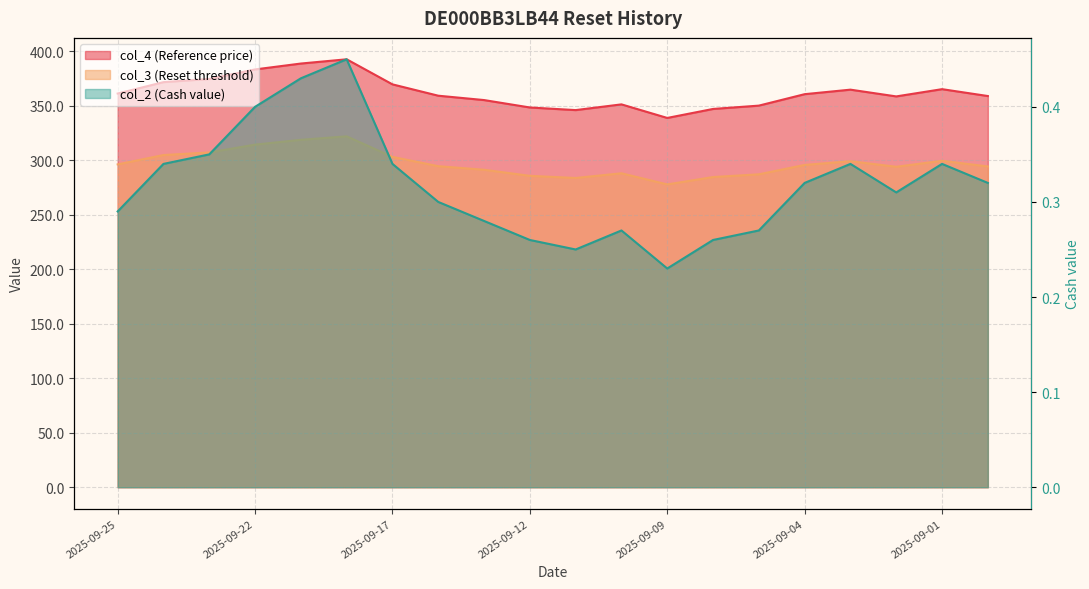

Does the chart display data point markers on the line(s)?

No